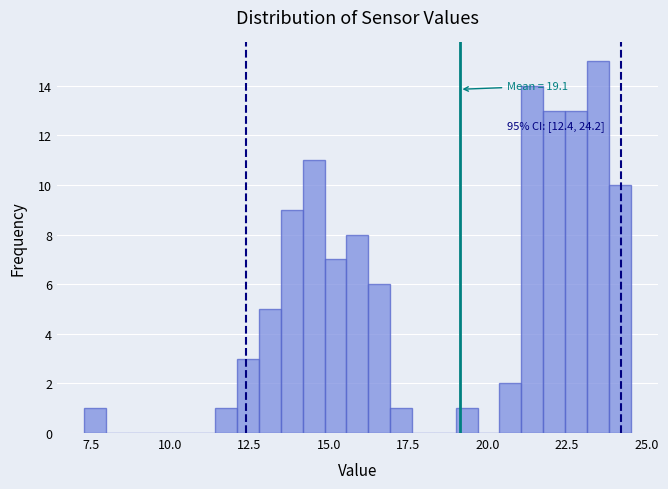

Read against the x-axis, roughly where is the centre of the tallest bar?

23.5